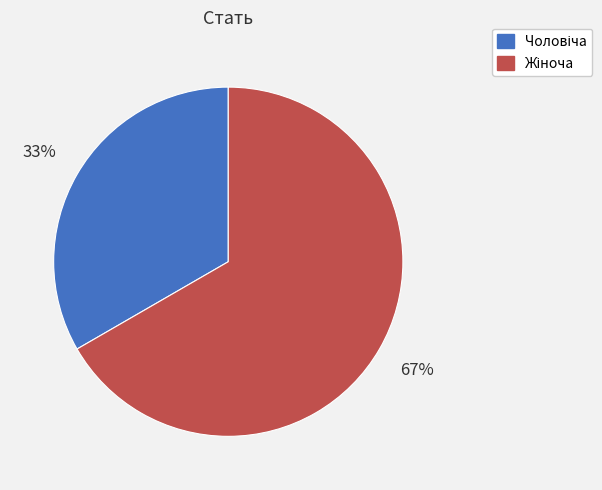

To the nearest percent, what is the average slice percentage?

50%